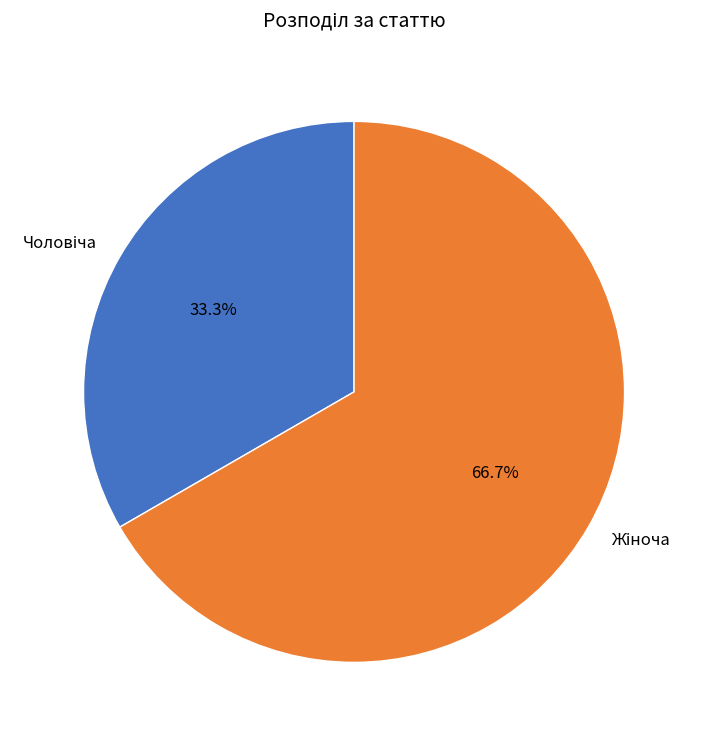

Is there a majority slice in this chart?

Yes